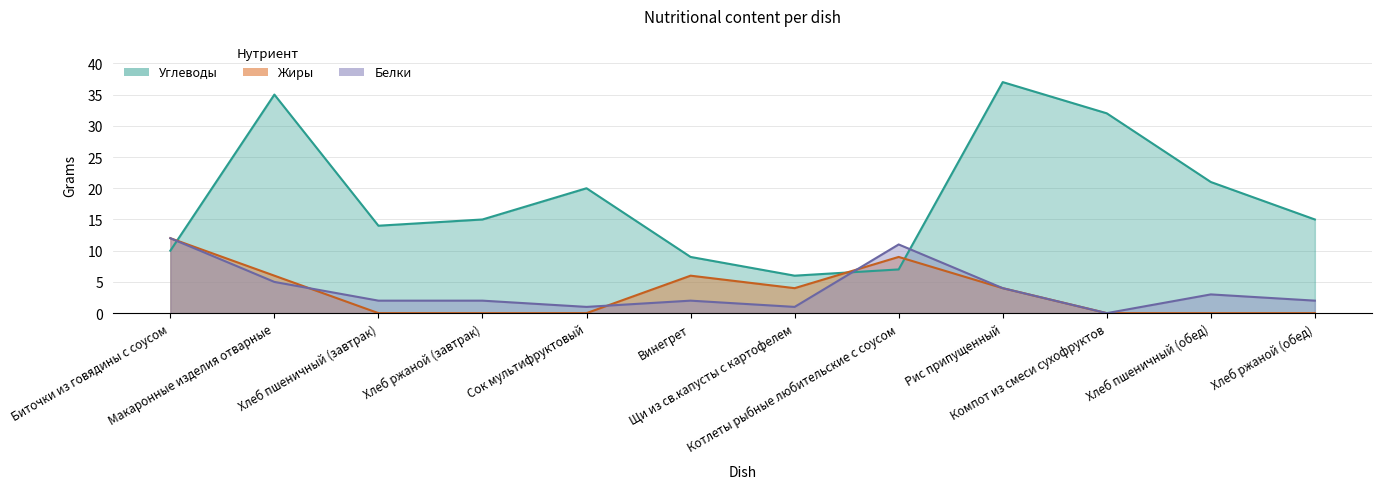

What is the difference between the maximum and minimum values in the Жиры series?

12